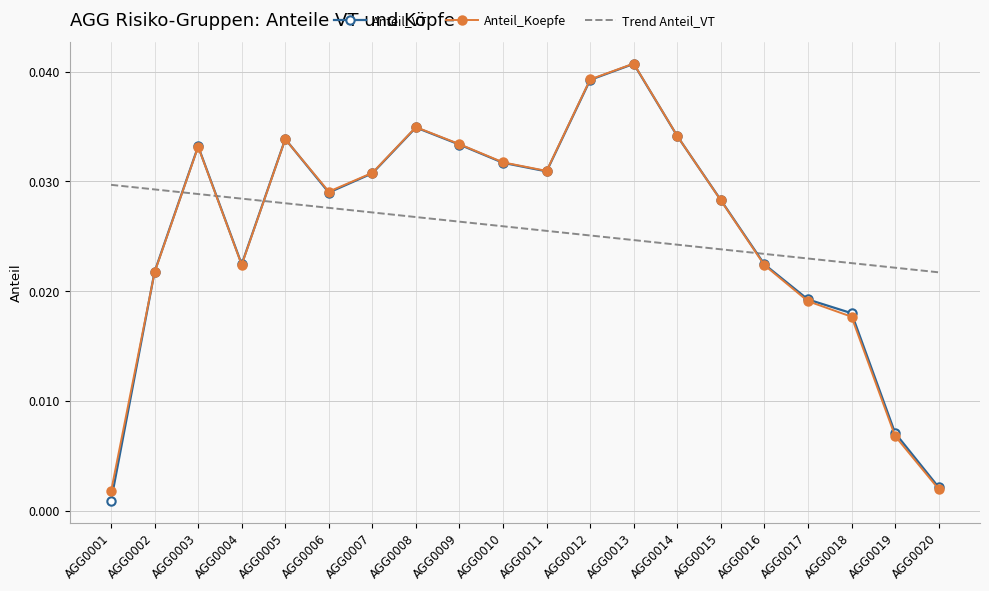

Which series changed the most between AGG0008 and AGG0011?

Anteil_VT